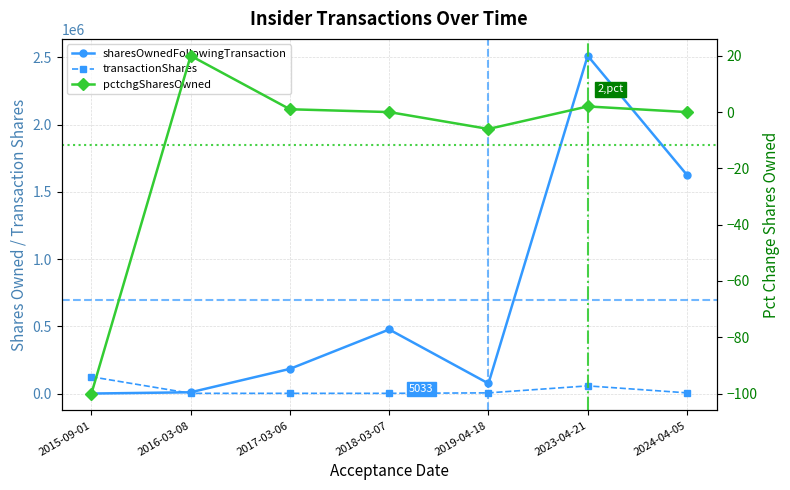

Which series has the largest range (max minus min)?

sharesOwnedFollowingTransaction